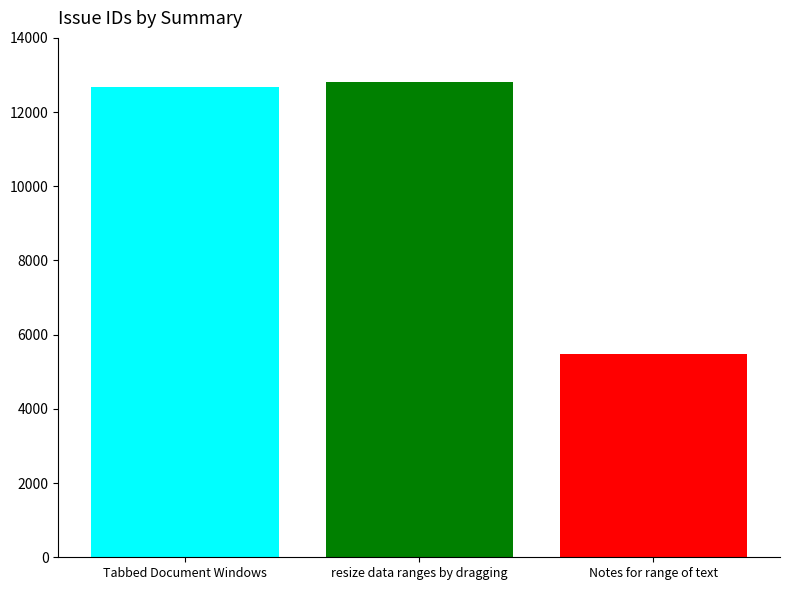

What is the difference between the highest and lowest values at resize data ranges by dragging?

7315